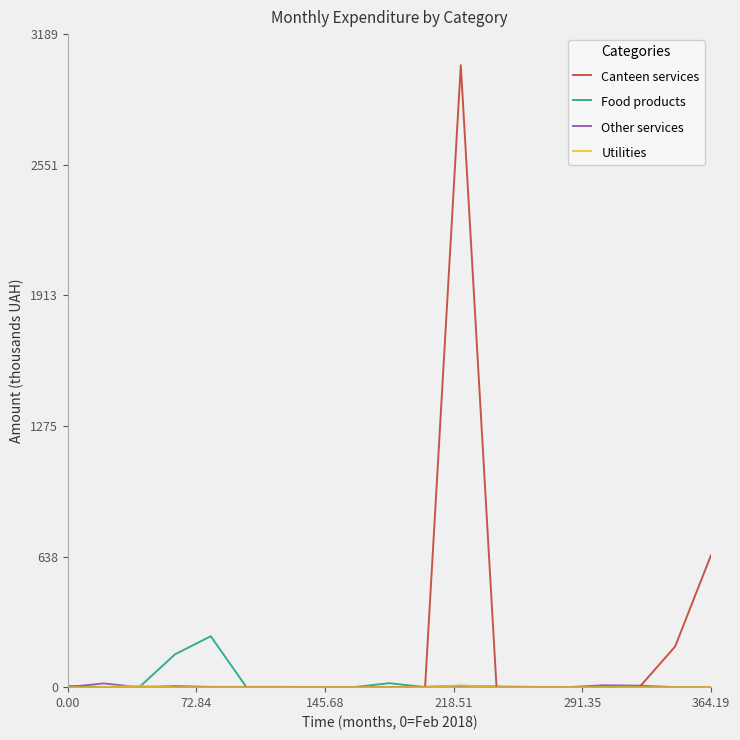

Does the chart display data point markers on the line(s)?

No